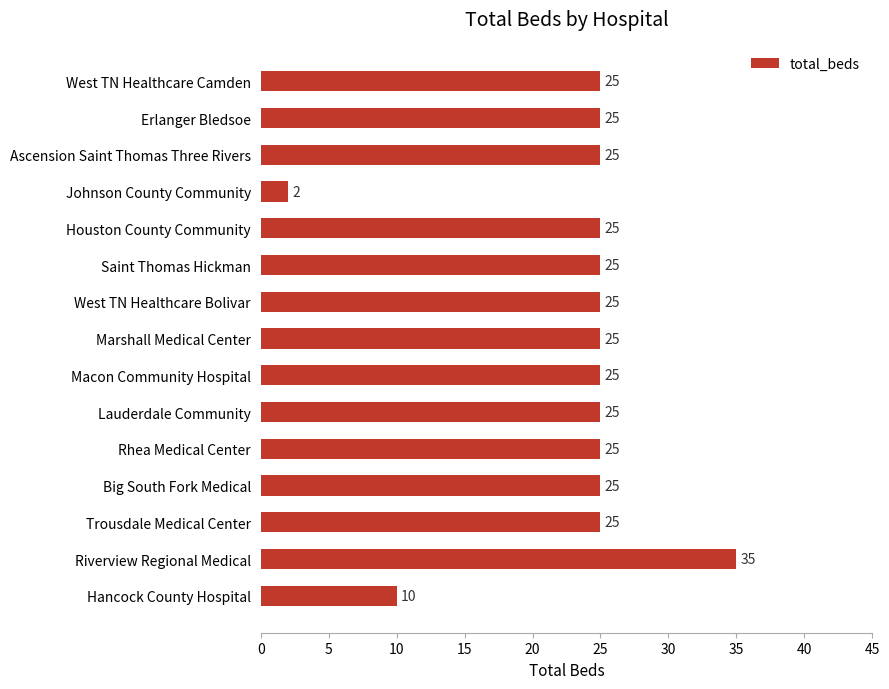

Approximately how many times larger is the value at Hancock County Hospital compared to Big South Fork Medical?

0.4